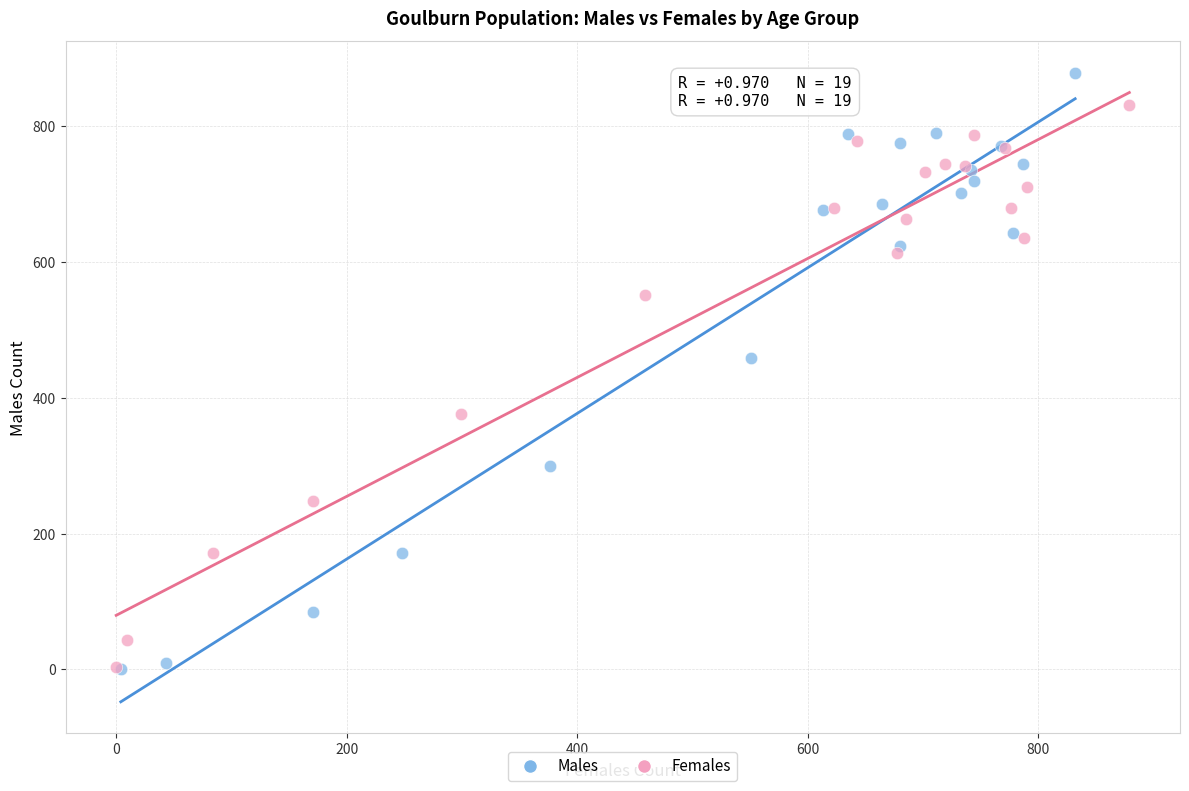

Which series contains the highest Y value?

Males